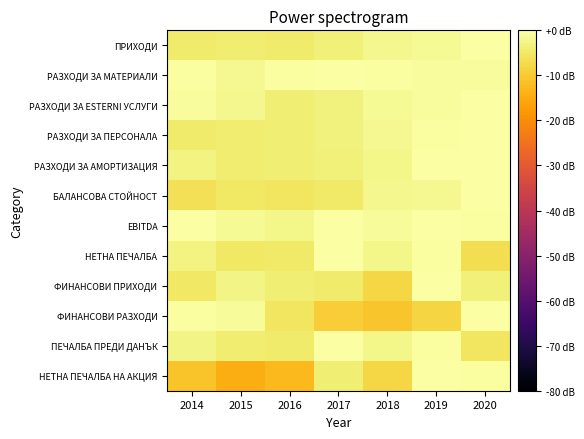

How many categories are shown in the chart?

7